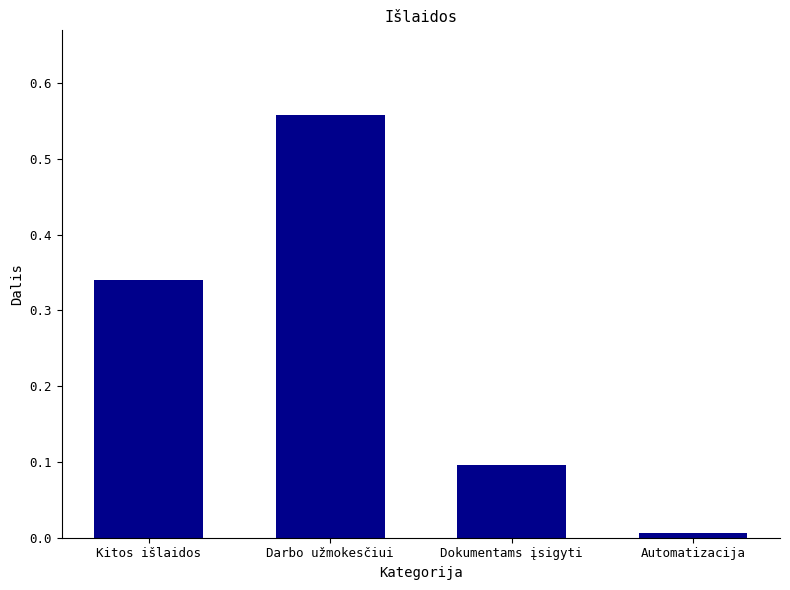

What is the label of the 2nd bar from the left?

Darbo užmokesčiui